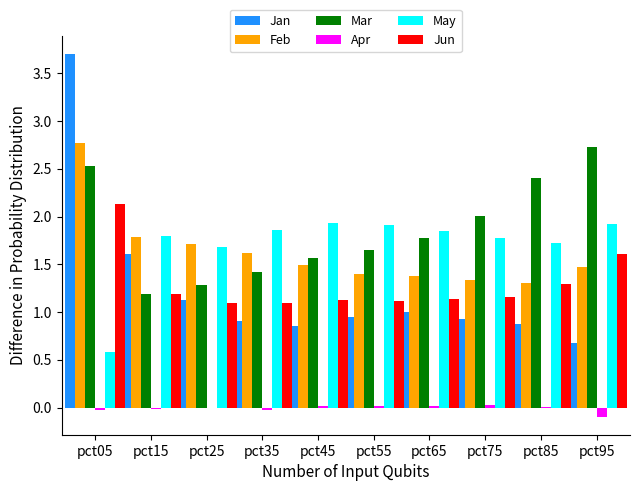

What is the sum of all Feb values?

16.3